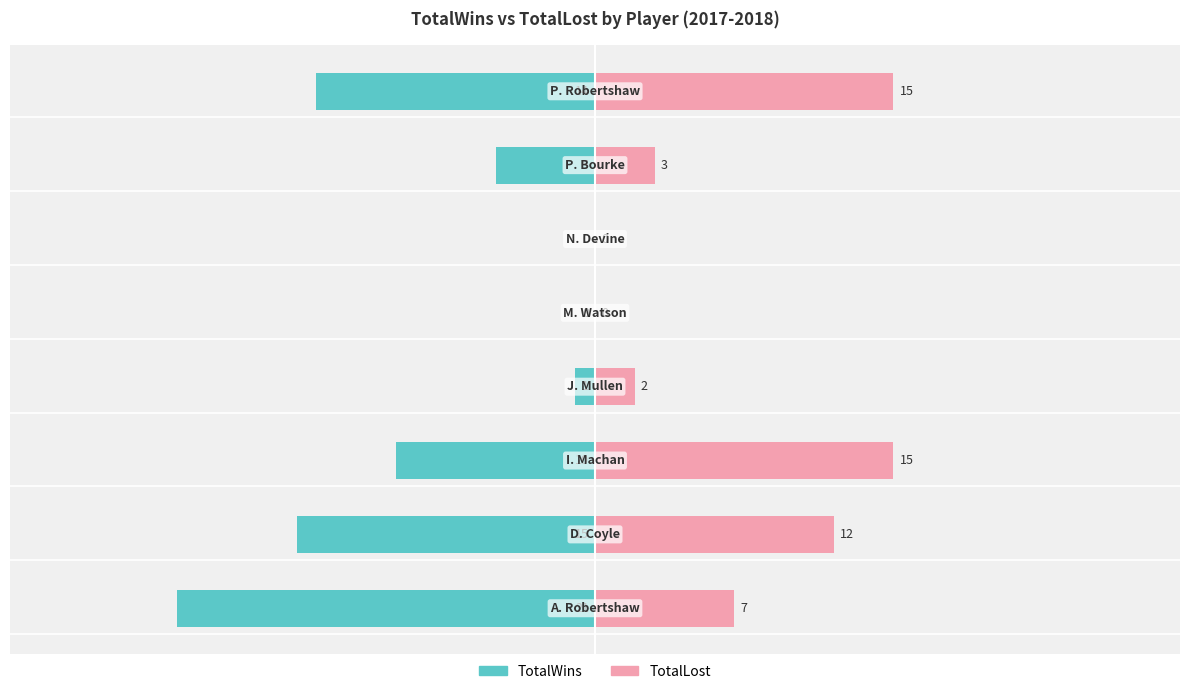

Which series changed the most between 3 and 6?

TotalWins